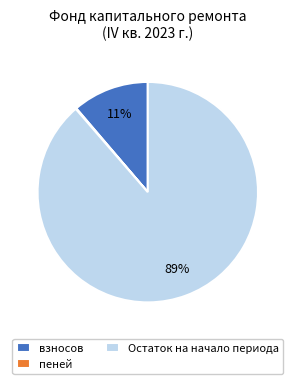

To the nearest percent, what is the average slice percentage?

33%